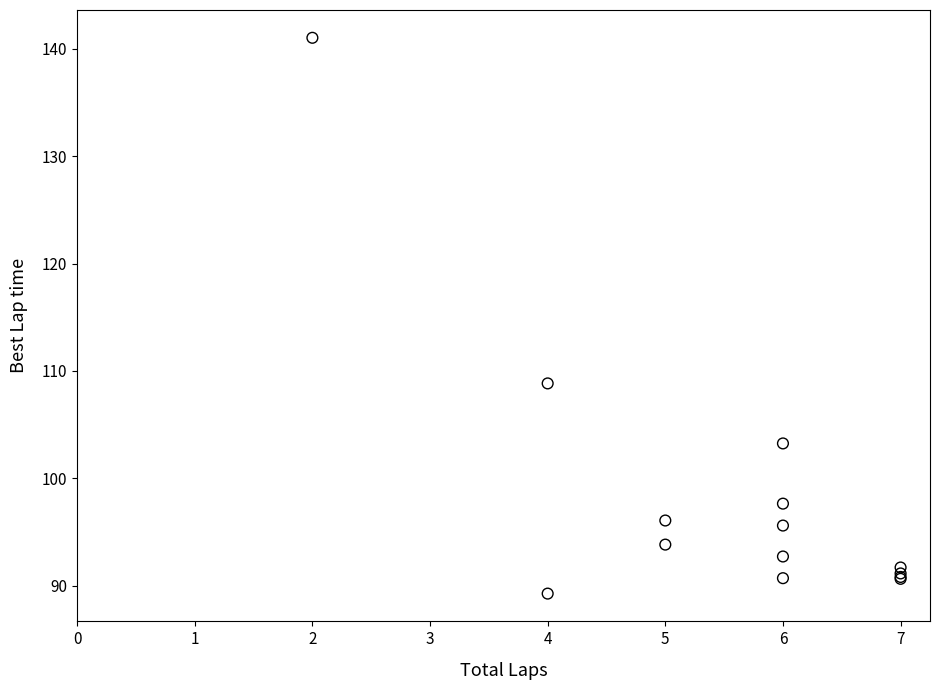

What Y value in the scatter plot is closest to 115?

108.8